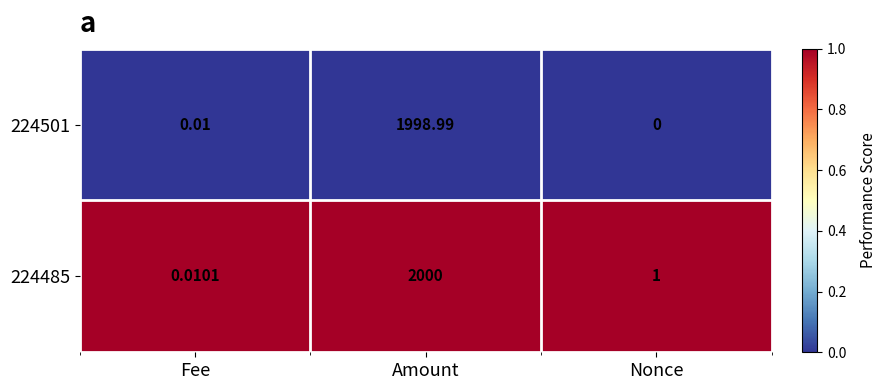

At which label does 224485 first exceed 1?

Amount